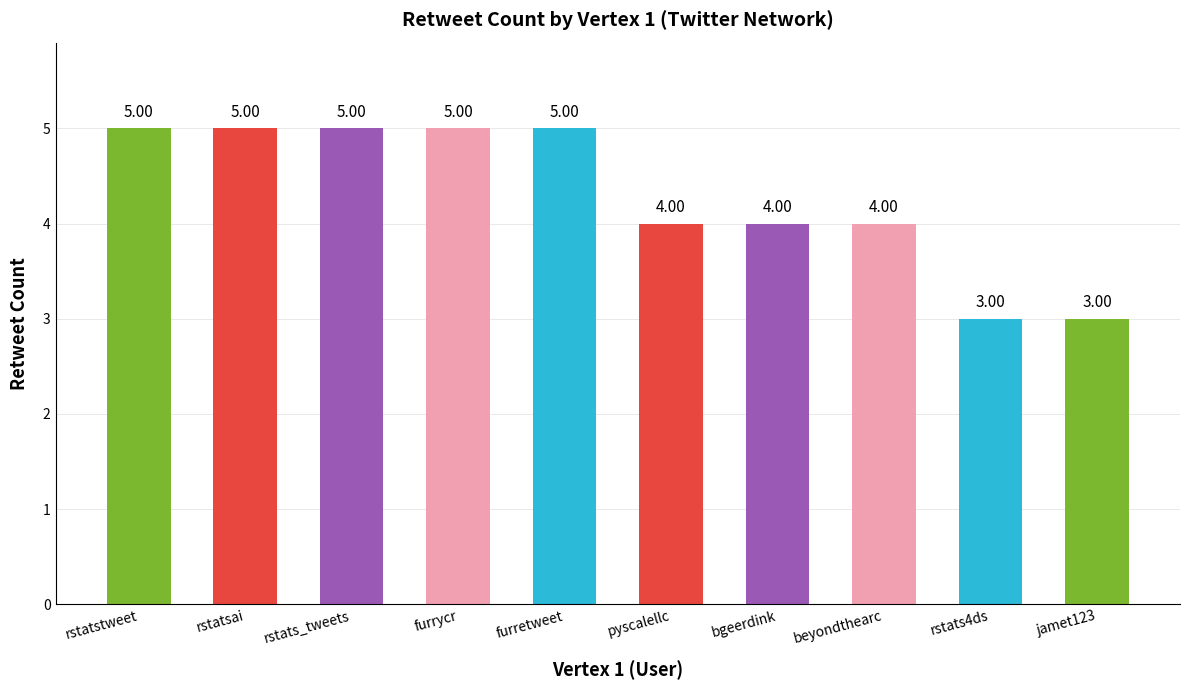

Is it true that the value at furretweet is 5?

True